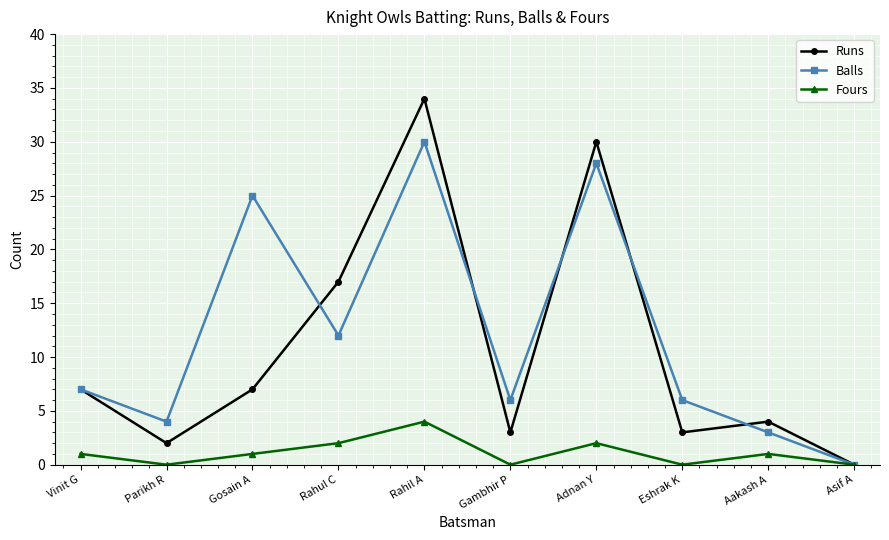

Rank the series by their maximum value, from highest to lowest.

Runs, Balls, Fours